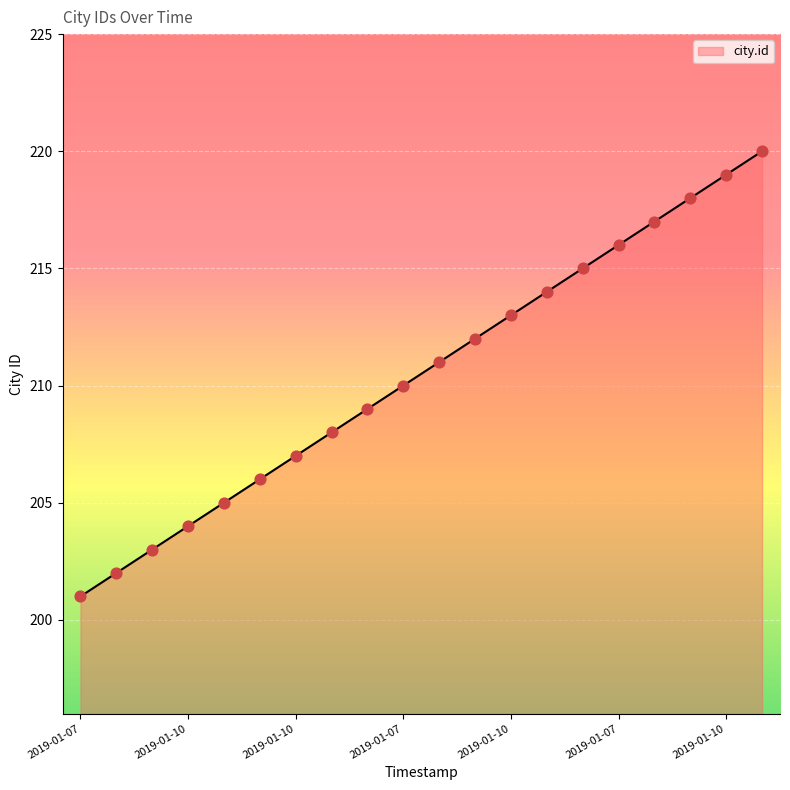

What is the difference between the maximum and minimum values?

19